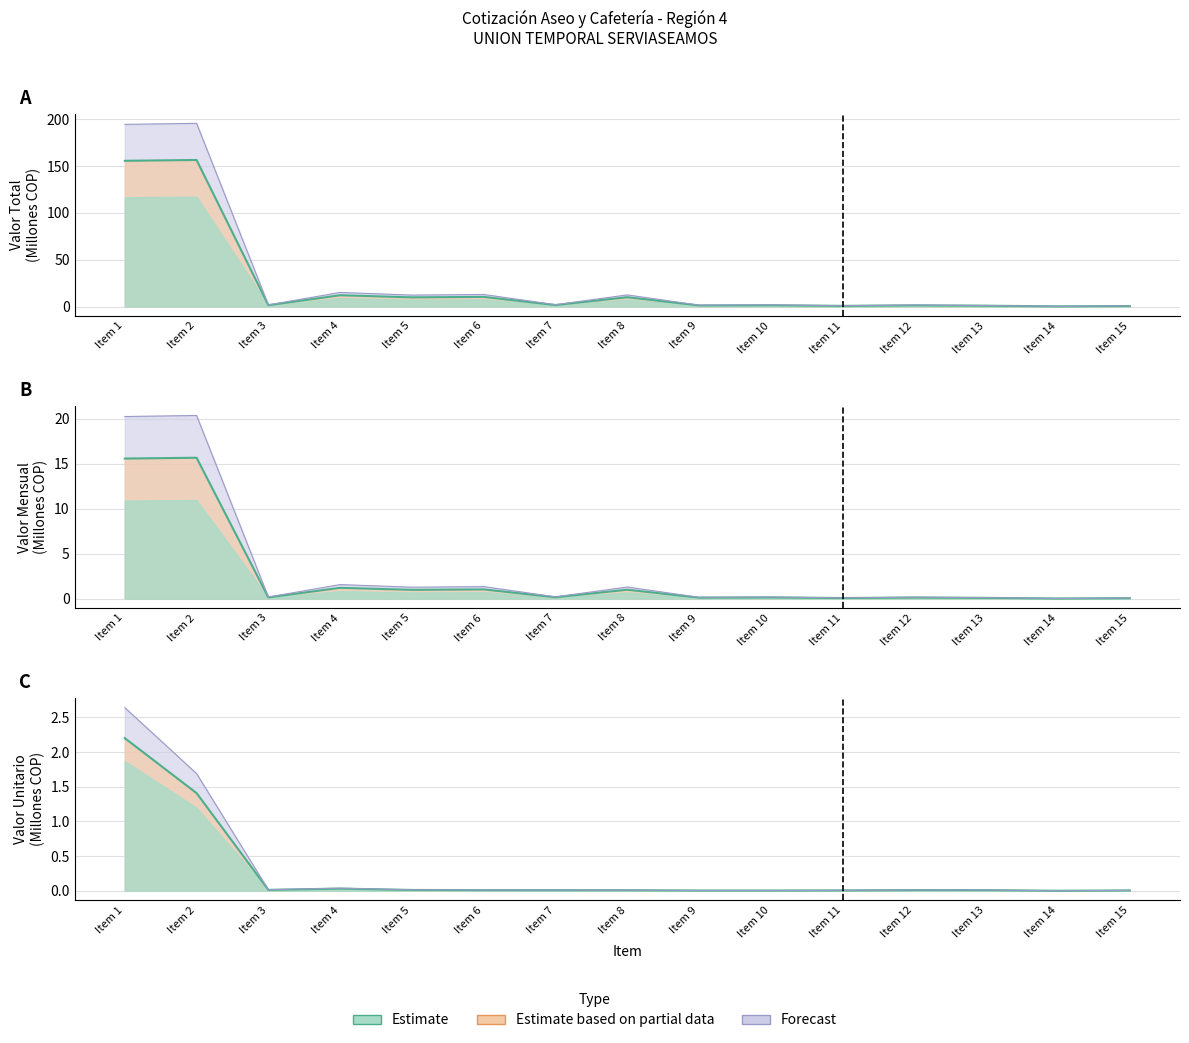

Is it true that Valor Mensual equals 0.2 at Item 9?

False